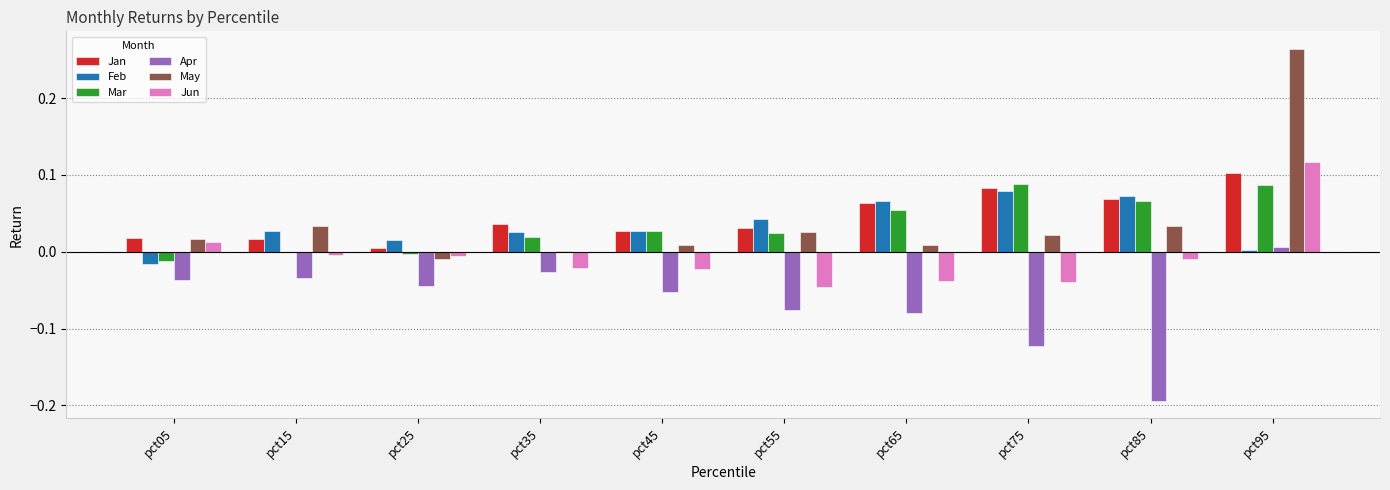

What is the spread (max minus min) of values at pct75?

0.2